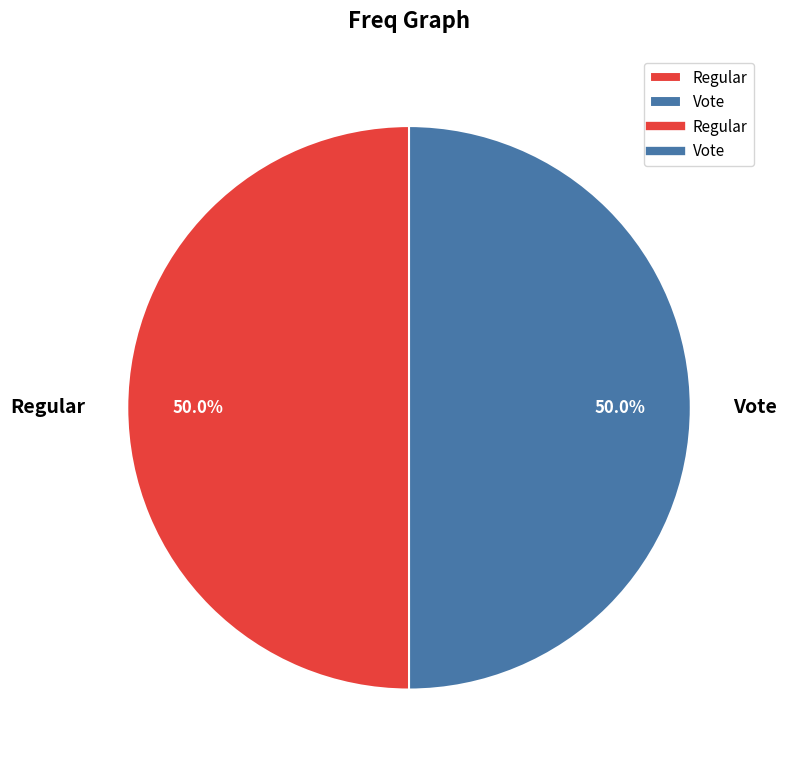

Approximately how many times larger is the value at Regular compared to Vote?

1.0